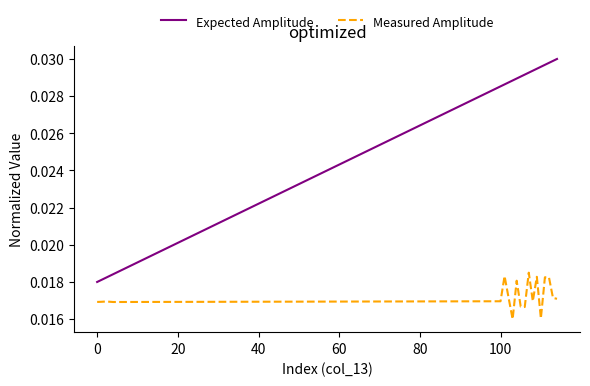

True or false: Measured Amplitude and Expected Amplitude intersect in this chart.

False